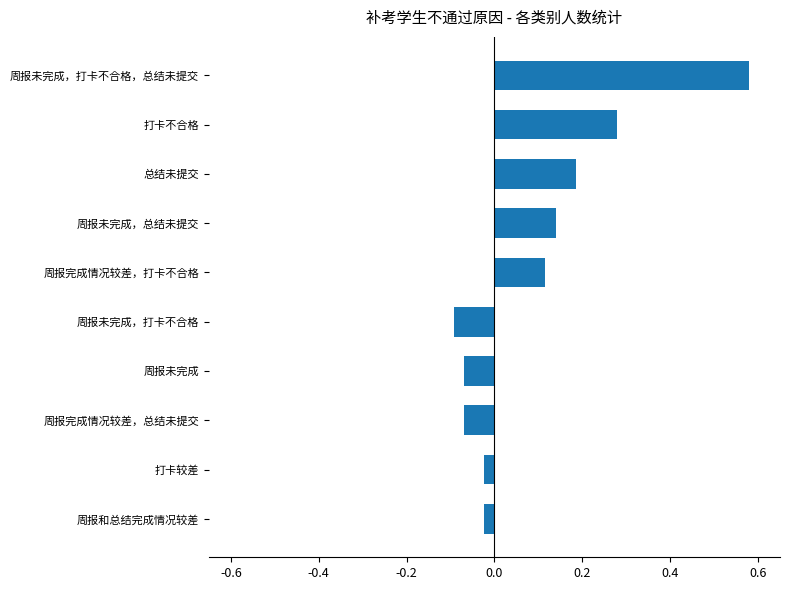

Does the chart contain any negative values?

Yes